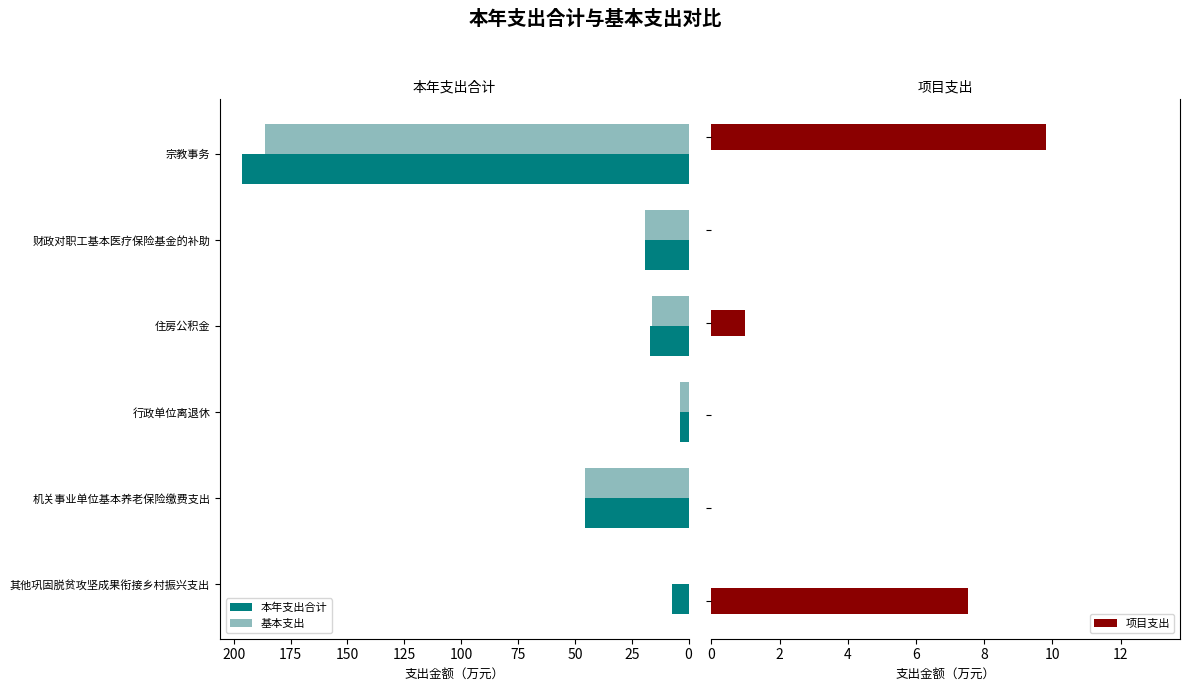

The value of 基本支出 at 宗教事务 is 186.4. True or false?

True